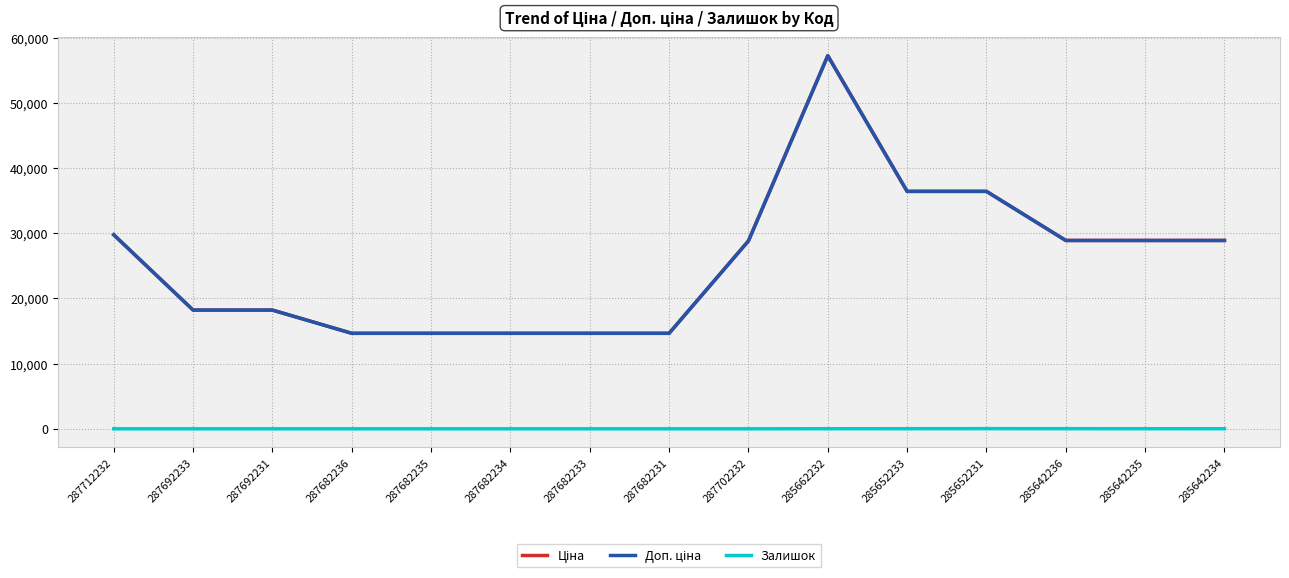

Does the chart display data point markers on the line(s)?

No